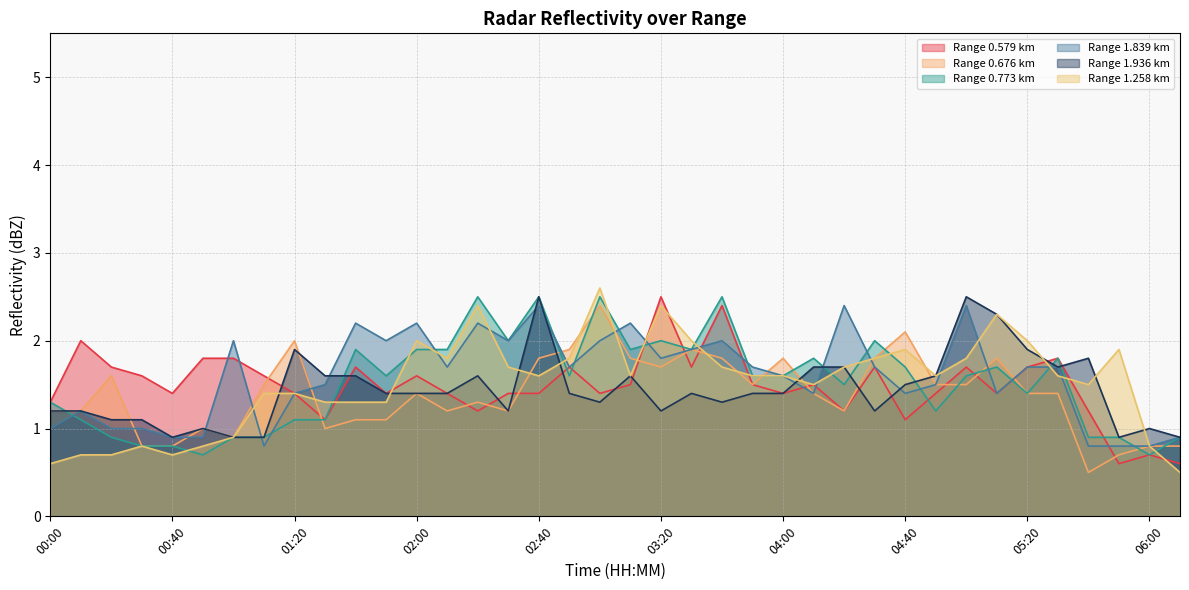

How many lines are shown in the chart?

6